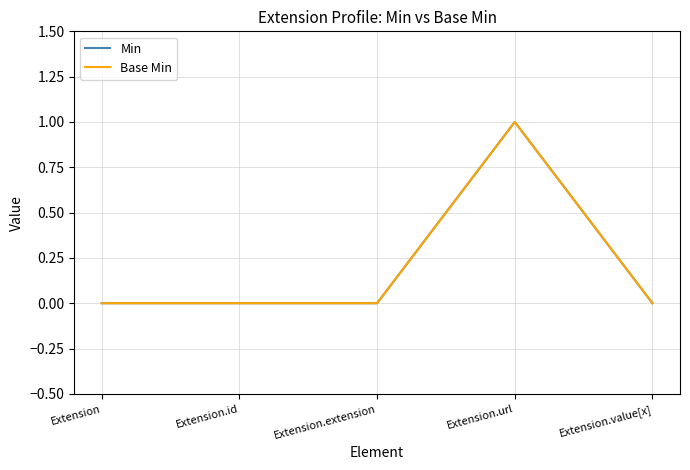

At which category is the sum across all series the highest?

Extension.url